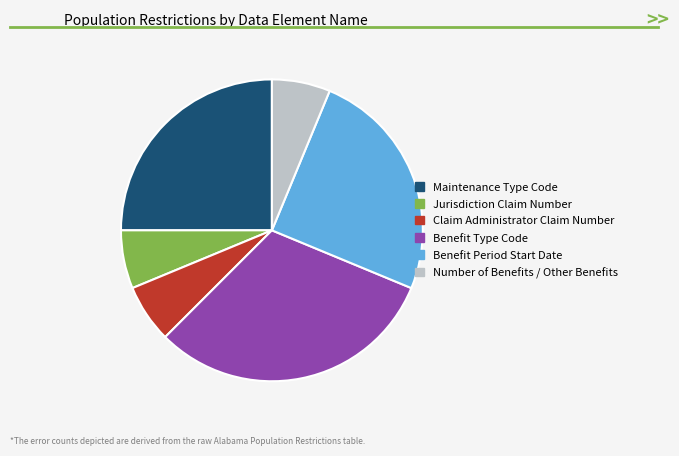

What is the largest slice in the pie chart?

Benefit Type Code